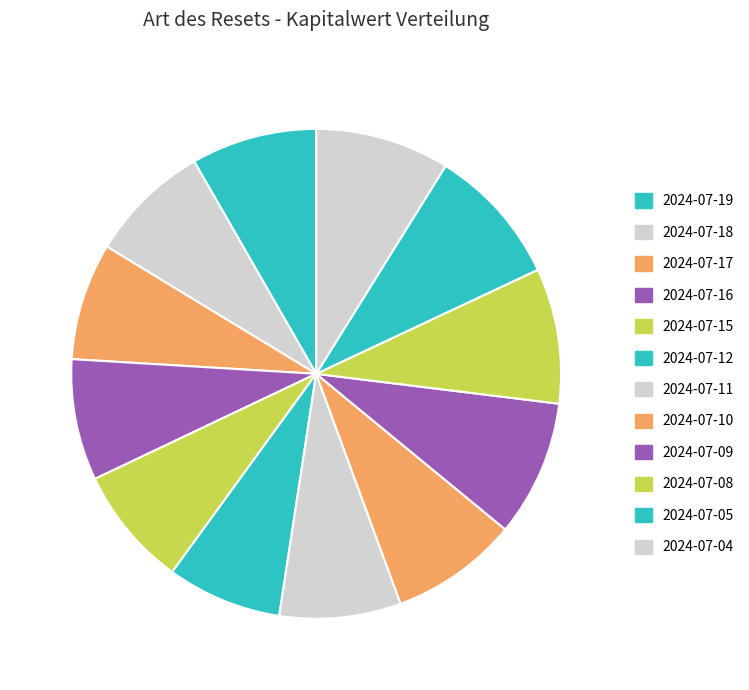

The 2024-07-16 slice represents 1% of the pie. True or false?

False